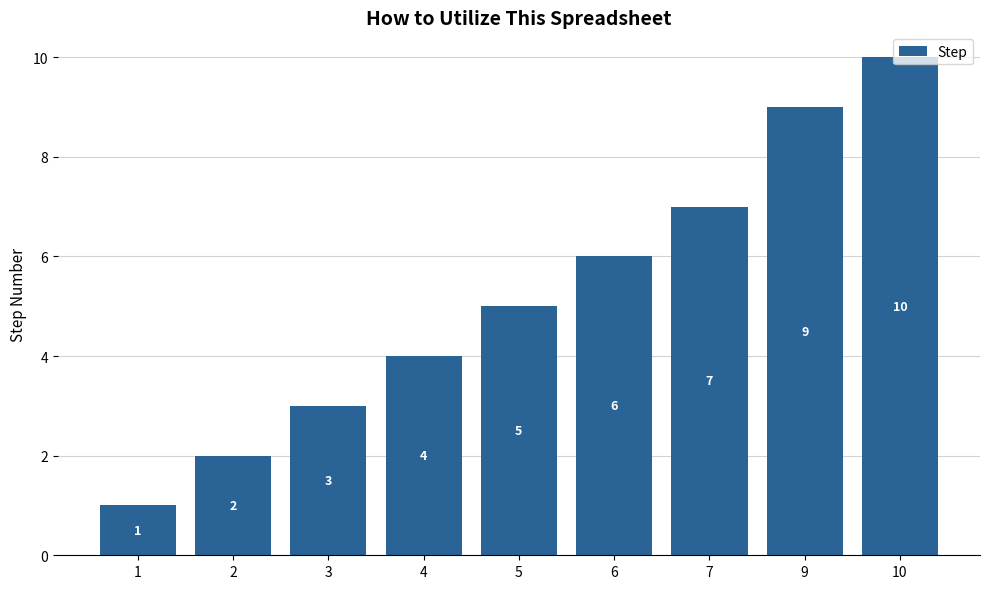

Reading left to right, list all the values displayed in this chart.

1	2	3	4	5	6	7	9	10